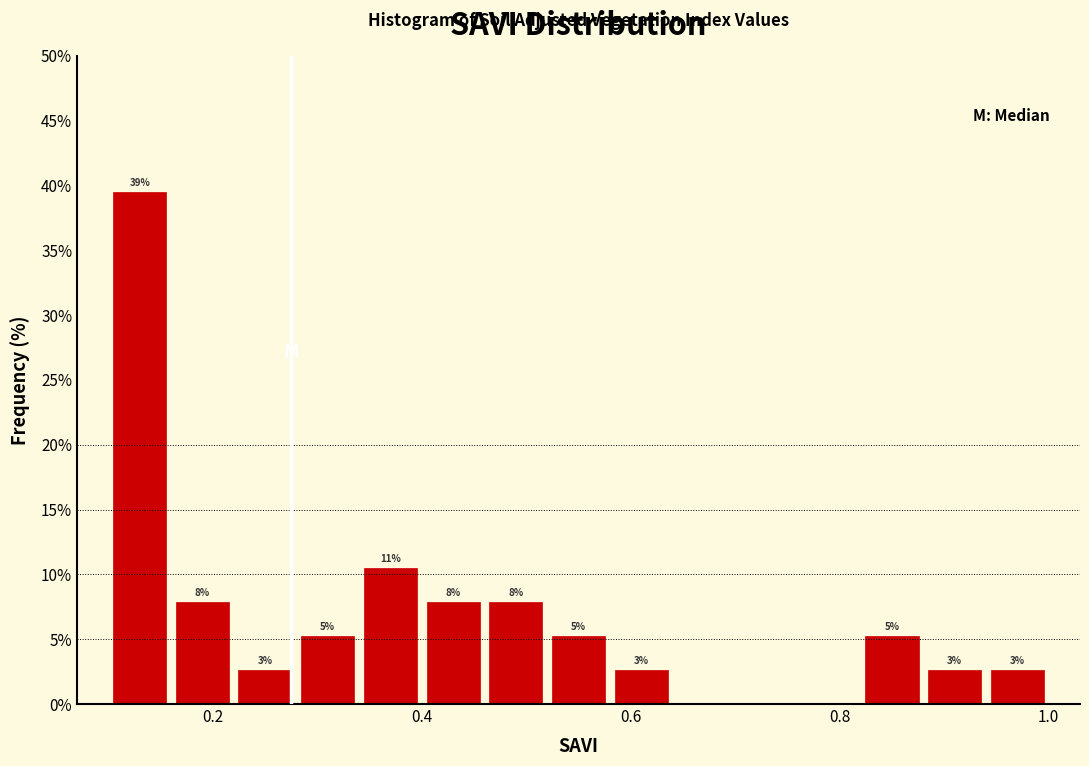

Read against the x-axis, roughly where is the centre of the tallest bar?

0.14